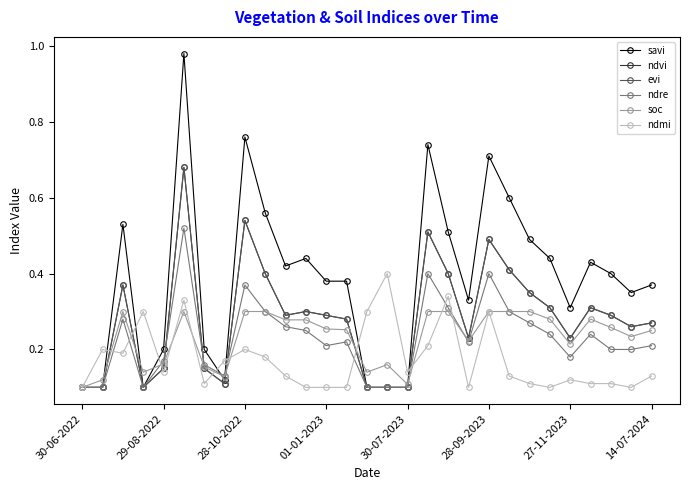

Which series has the largest total across all categories?

savi